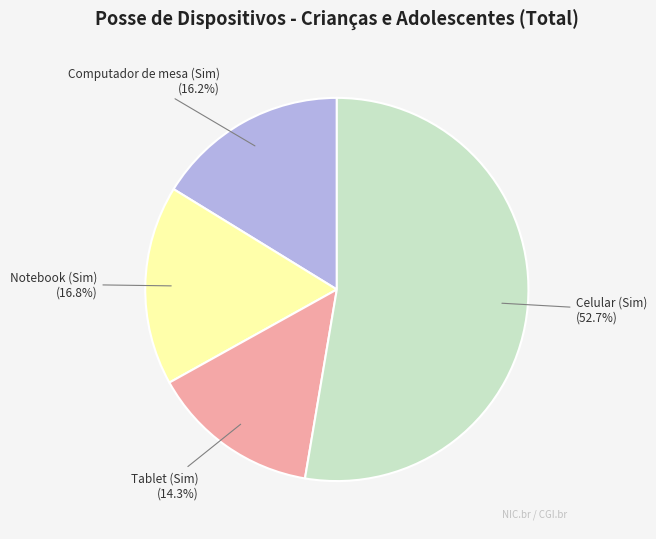

Is there a majority slice in this chart?

Yes